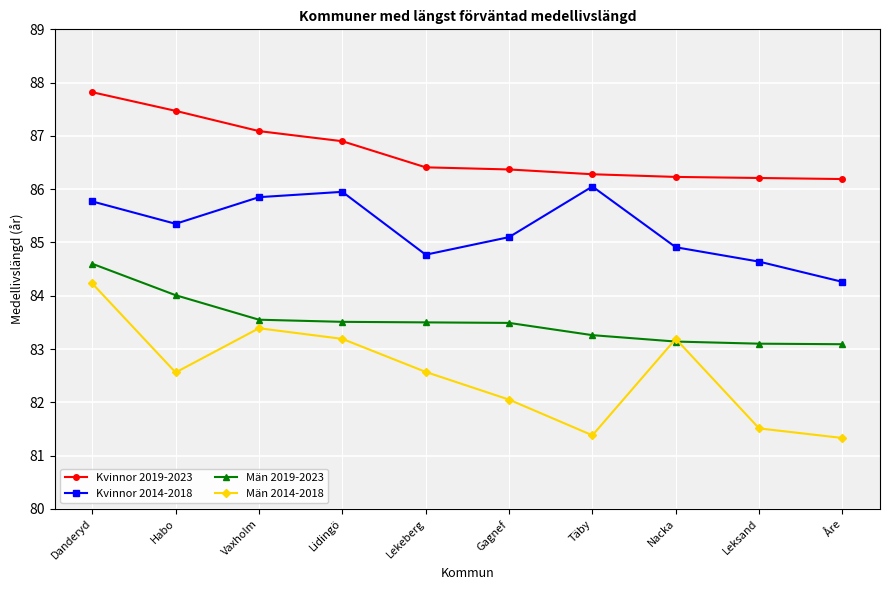

How many lines are shown in the chart?

4